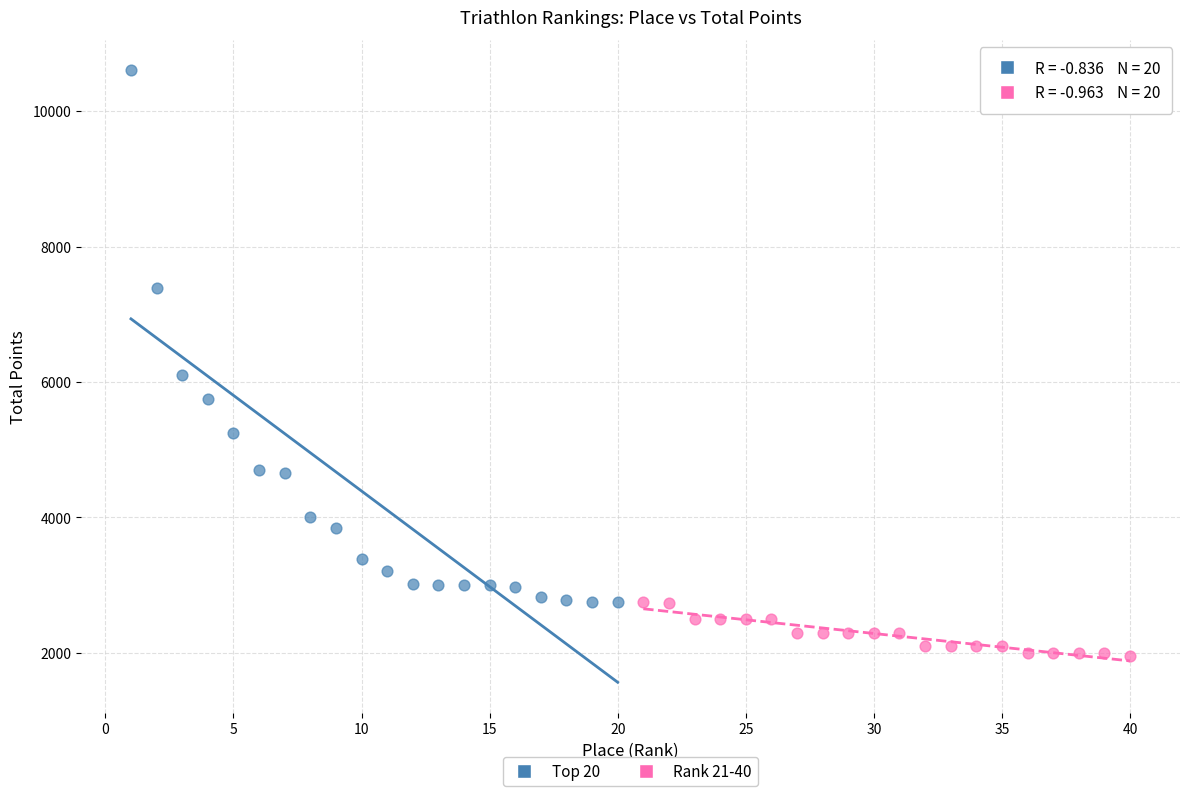

Which series reaches the maximum Y coordinate?

Top 20